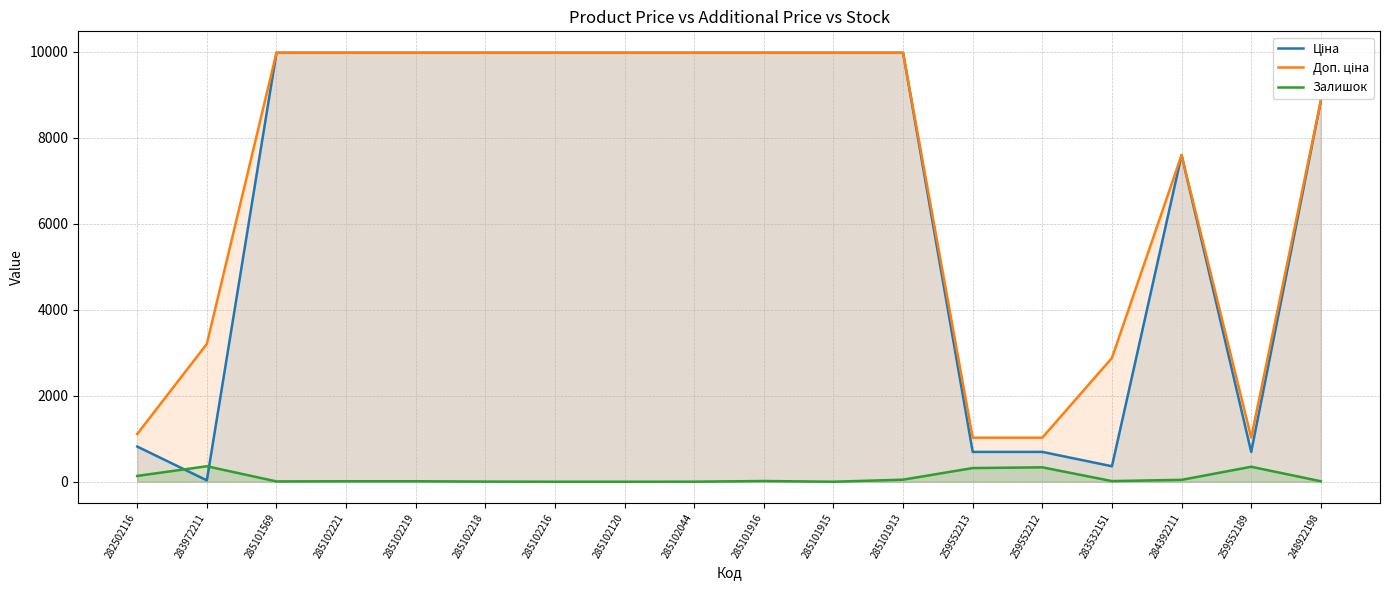

In Доп. ціна, how many points are higher than both neighbors (excluding endpoints)?

1